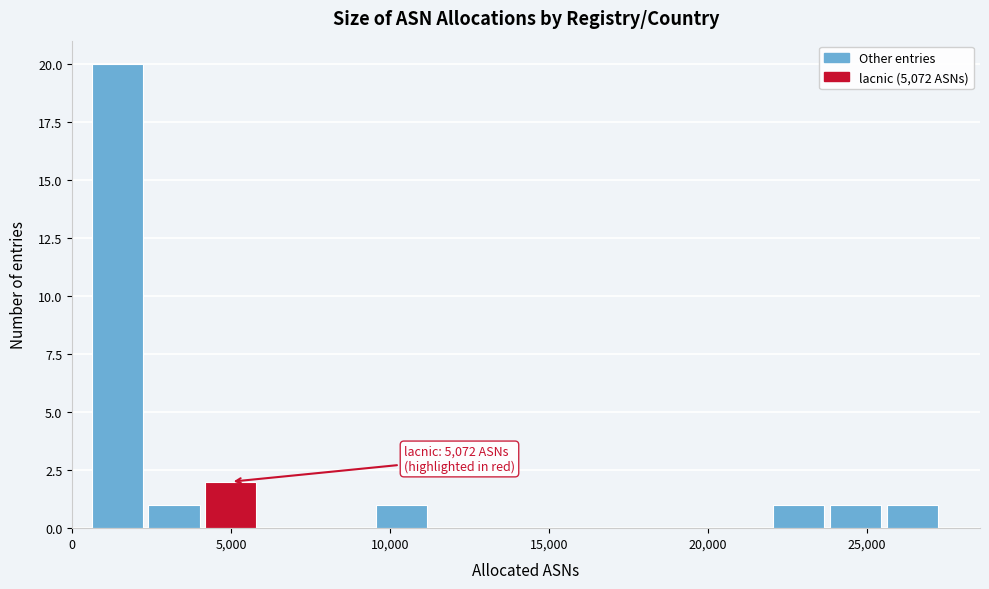

Around what value on the x-axis is the tallest bar? Give the approximate position of its centre, as read against the axis.

1500